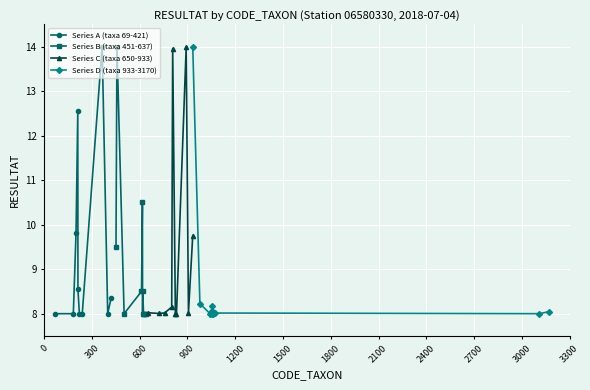

What is the minimum value for Series A (taxa 69-421)?

8.0